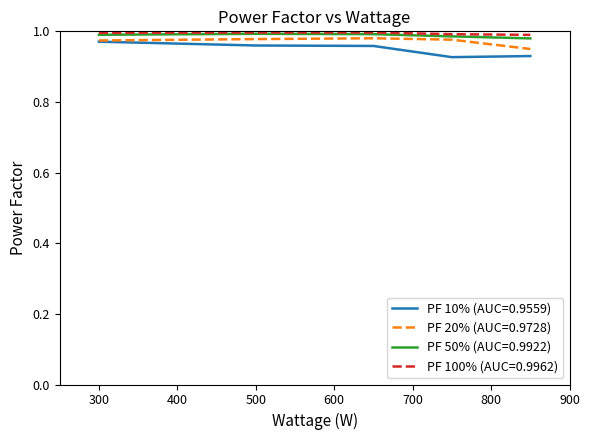

True or false: PF 20% (AUC=0.9728) and PF 50% (AUC=0.9922) cross at least once.

False